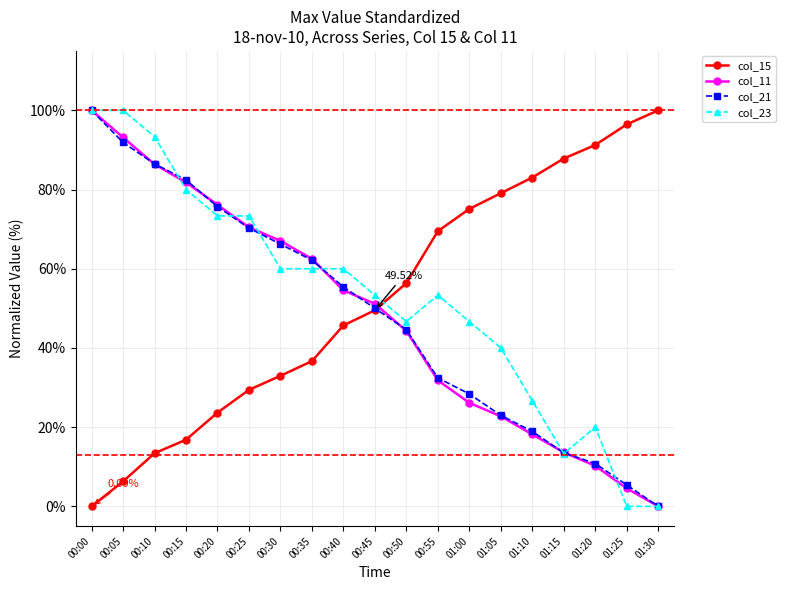

Is it true that col_15 equals 33.0 at 00:20?

False